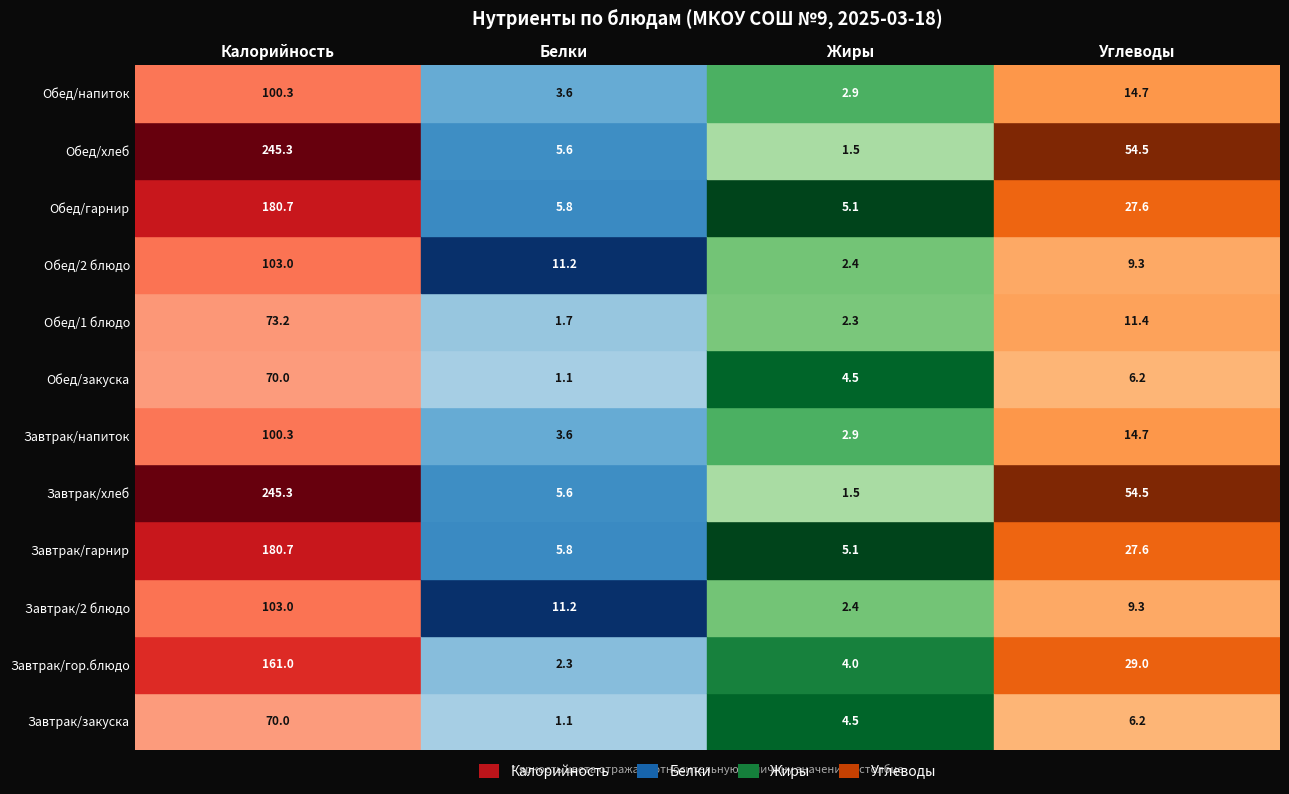

What is the lowest value of the Белки series?

1.1